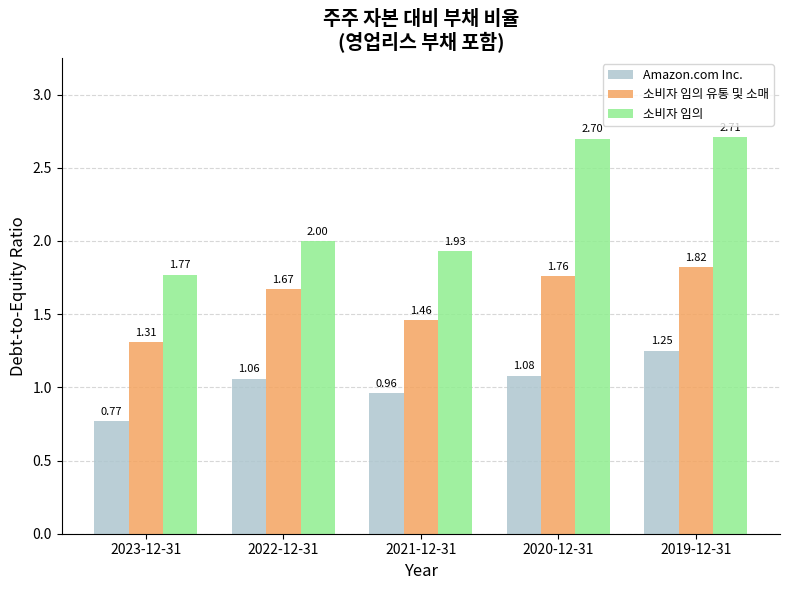

Does the chart contain any negative values?

No